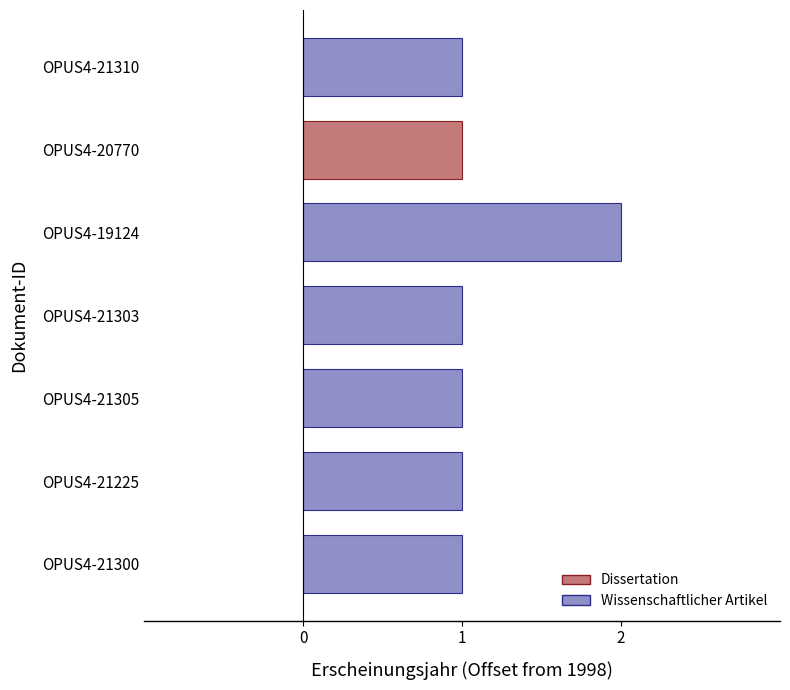

Approximately how many times larger is the value at OPUS4-21310 compared to OPUS4-19124?

0.5